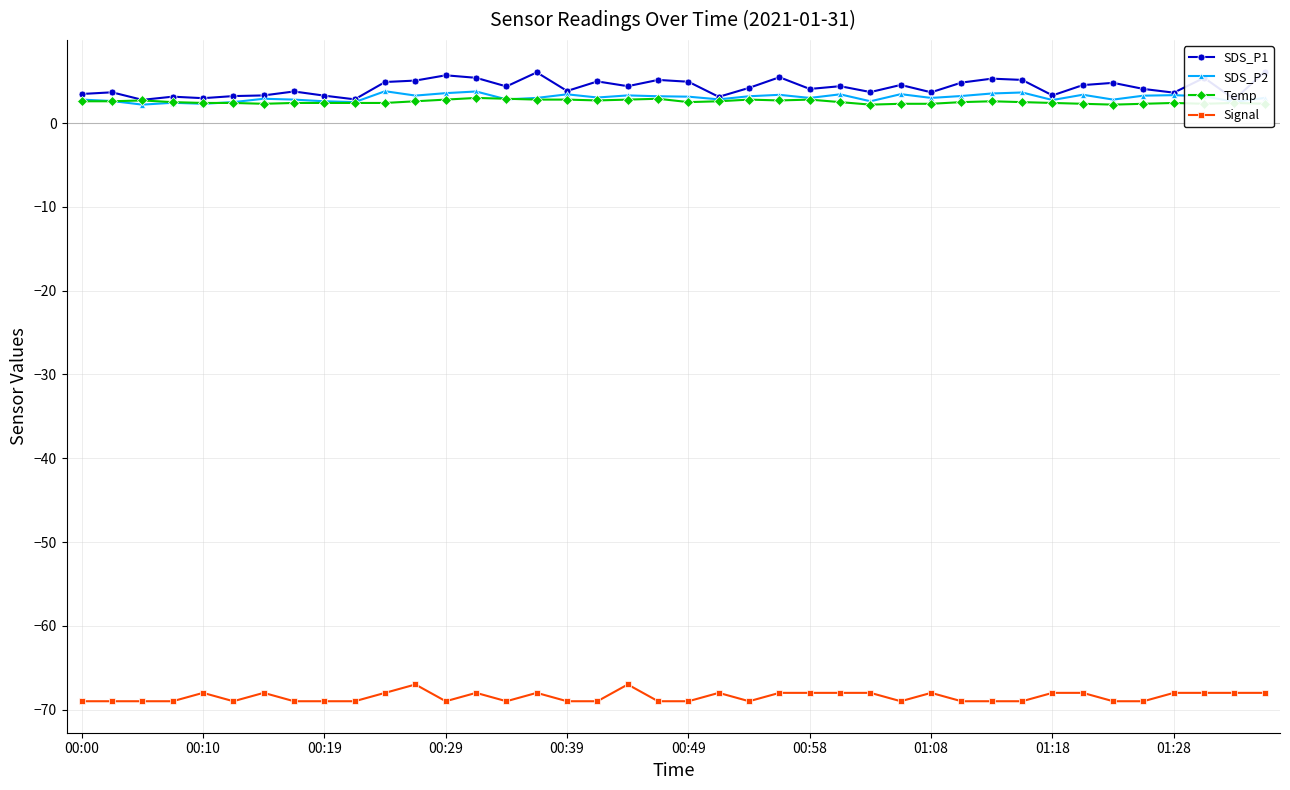

How many data points does each series have?

40